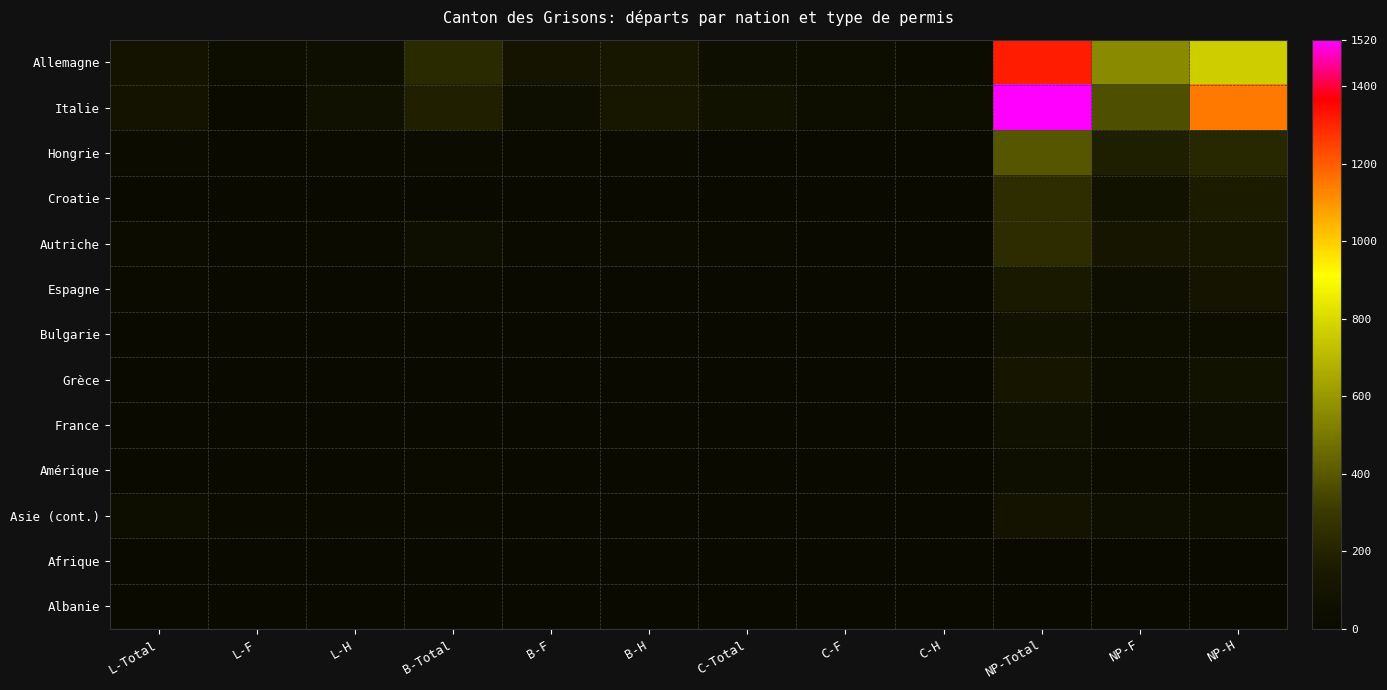

Reading left to right, what are all the values shown in this chart?

Allemagne: L-Total=94	L-F=42	L-H=52	B-Total=236	B-F=104	B-H=132	C-Total=55	C-F=30	C-H=25	NP-Total=1318	NP-F=555	NP-H=763
Italie: L-Total=93	L-F=21	L-H=72	B-Total=186	B-F=55	B-H=131	C-Total=78	C-F=34	C-H=44	NP-Total=1520	NP-F=374	NP-H=1146
Hongrie: L-Total=24	L-F=9	L-H=15	B-Total=26	B-F=13	B-H=13	C-Total=1	C-F=1	C-H=0	NP-Total=397	NP-F=175	NP-H=222
Croatie: L-Total=9	L-F=3	L-H=6	B-Total=1	B-F=0	B-H=1	C-Total=6	C-F=2	C-H=4	NP-Total=244	NP-F=82	NP-H=162
Autriche: L-Total=24	L-F=11	L-H=13	B-Total=49	B-F=22	B-H=27	C-Total=13	C-F=8	C-H=5	NP-Total=242	NP-F=115	NP-H=127
Espagne: L-Total=20	L-F=9	L-H=11	B-Total=14	B-F=4	B-H=10	C-Total=7	C-F=3	C-H=4	NP-Total=153	NP-F=52	NP-H=101
Bulgarie: L-Total=3	L-F=0	L-H=3	B-Total=5	B-F=4	B-H=1	C-Total=0	C-F=0	C-H=0	NP-Total=84	NP-F=39	NP-H=45
Grèce: L-Total=1	L-F=0	L-H=1	B-Total=6	B-F=1	B-H=5	C-Total=2	C-F=1	C-H=1	NP-Total=123	NP-F=40	NP-H=83
France: L-Total=2	L-F=0	L-H=2	B-Total=4	B-F=1	B-H=3	C-Total=0	C-F=0	C-H=0	NP-Total=73	NP-F=25	NP-H=48
Amérique: L-Total=7	L-F=1	L-H=6	B-Total=13	B-F=4	B-H=9	C-Total=1	C-F=0	C-H=1	NP-Total=52	NP-F=29	NP-H=23
Asie (cont.): L-Total=36	L-F=22	L-H=14	B-Total=12	B-F=9	B-H=3	C-Total=0	C-F=0	C-H=0	NP-Total=94	NP-F=49	NP-H=45
Afrique: L-Total=1	L-F=0	L-H=1	B-Total=5	B-F=0	B-H=5	C-Total=0	C-F=0	C-H=0	NP-Total=11	NP-F=5	NP-H=6
Albanie: L-Total=0	L-F=0	L-H=0	B-Total=1	B-F=0	B-H=1	C-Total=0	C-F=0	C-H=0	NP-Total=1	NP-F=0	NP-H=1